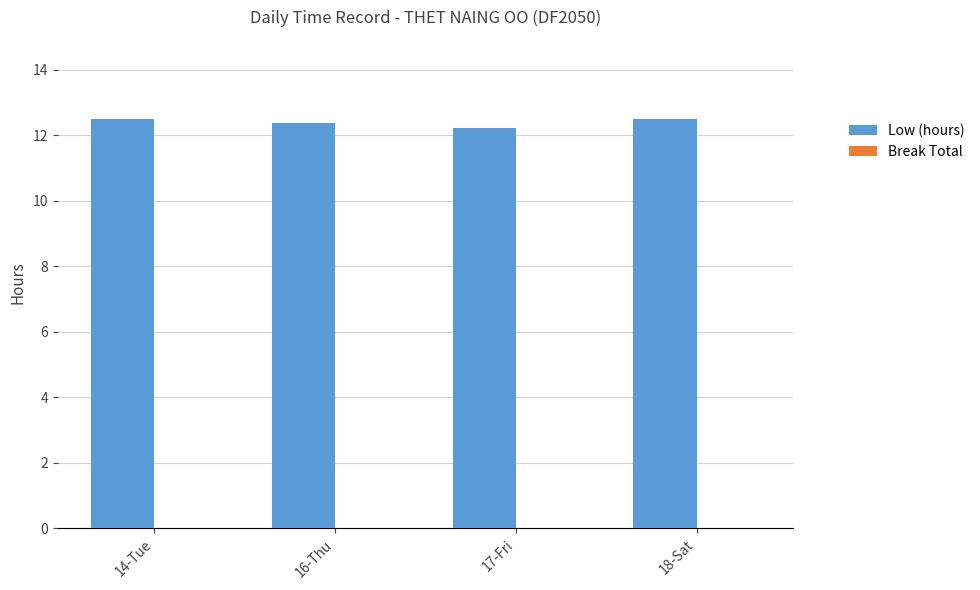

What position from the right is 14-Tue?

4